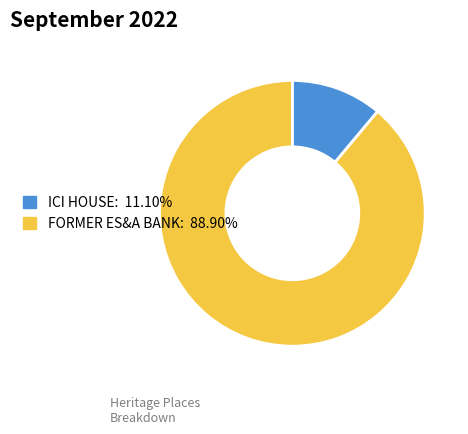

Do ICI HOUSE and FORMER ES&A BANK together represent more than half of the pie?

Yes